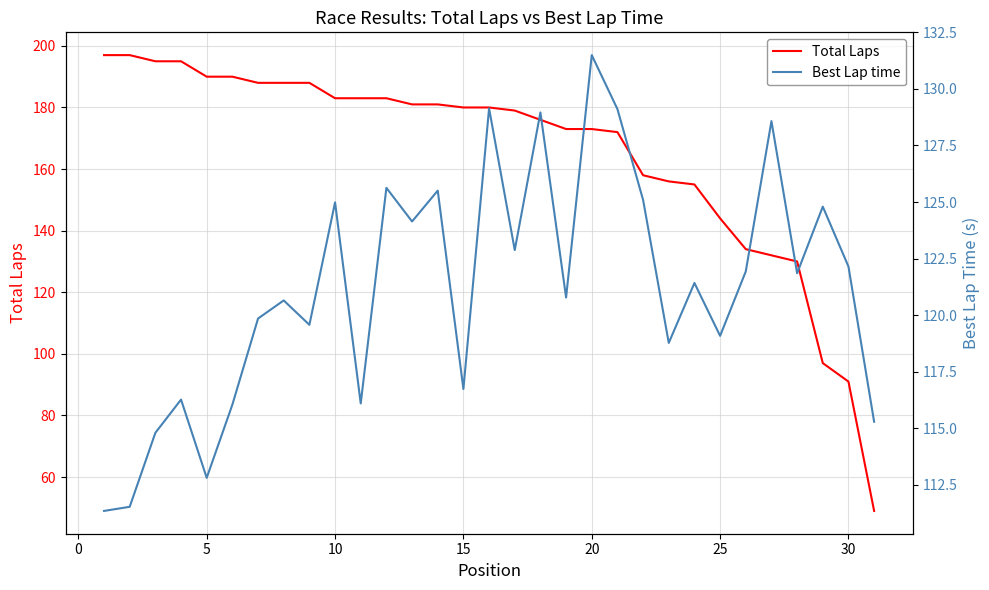

How many intersections are there between Total Laps and Best Lap time?

1